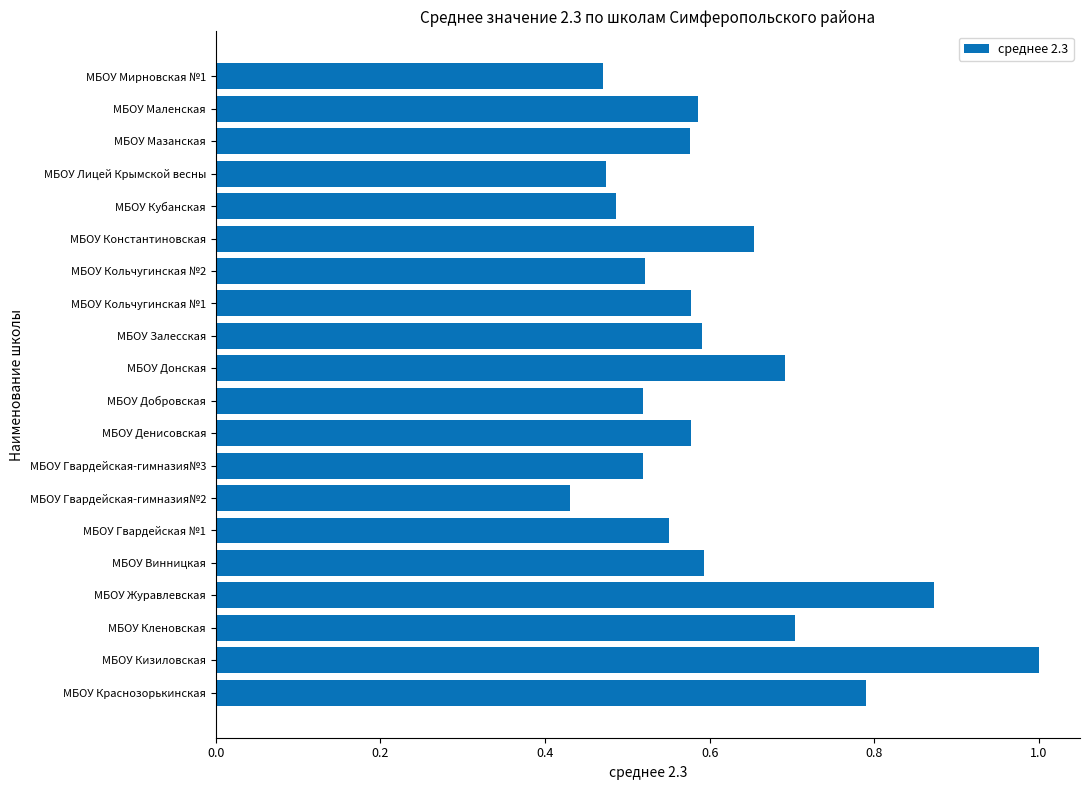

Which has a higher value, МБОУ Краснозорькинская or МБОУ Денисовская?

МБОУ Краснозорькинская